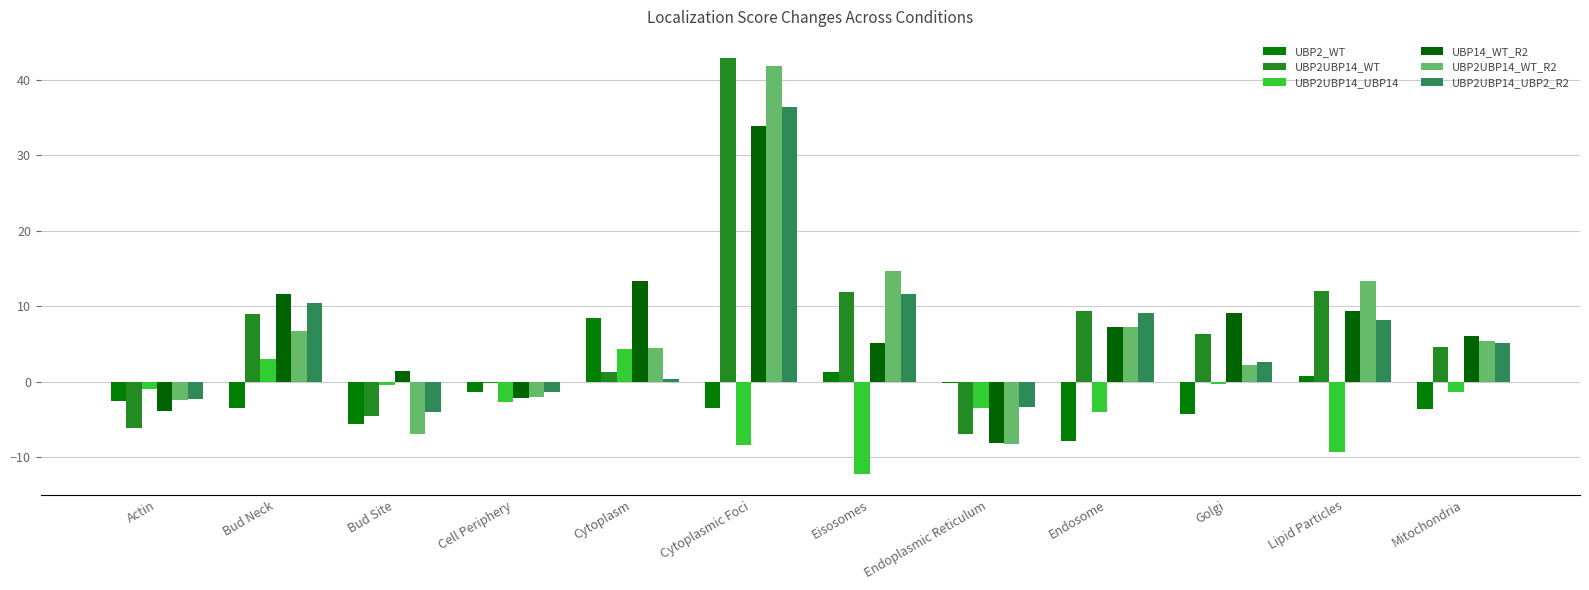

Is it true that UBP2UBP14_UBP14 equals -2.4 at Mitochondria?

False